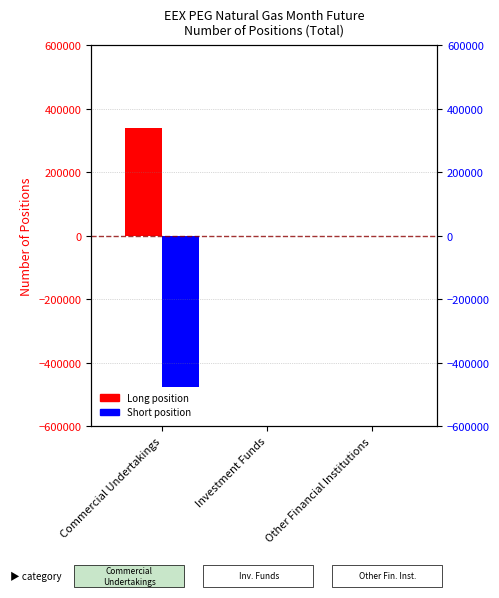

At which label is Short closest to -239046?

Investment Funds